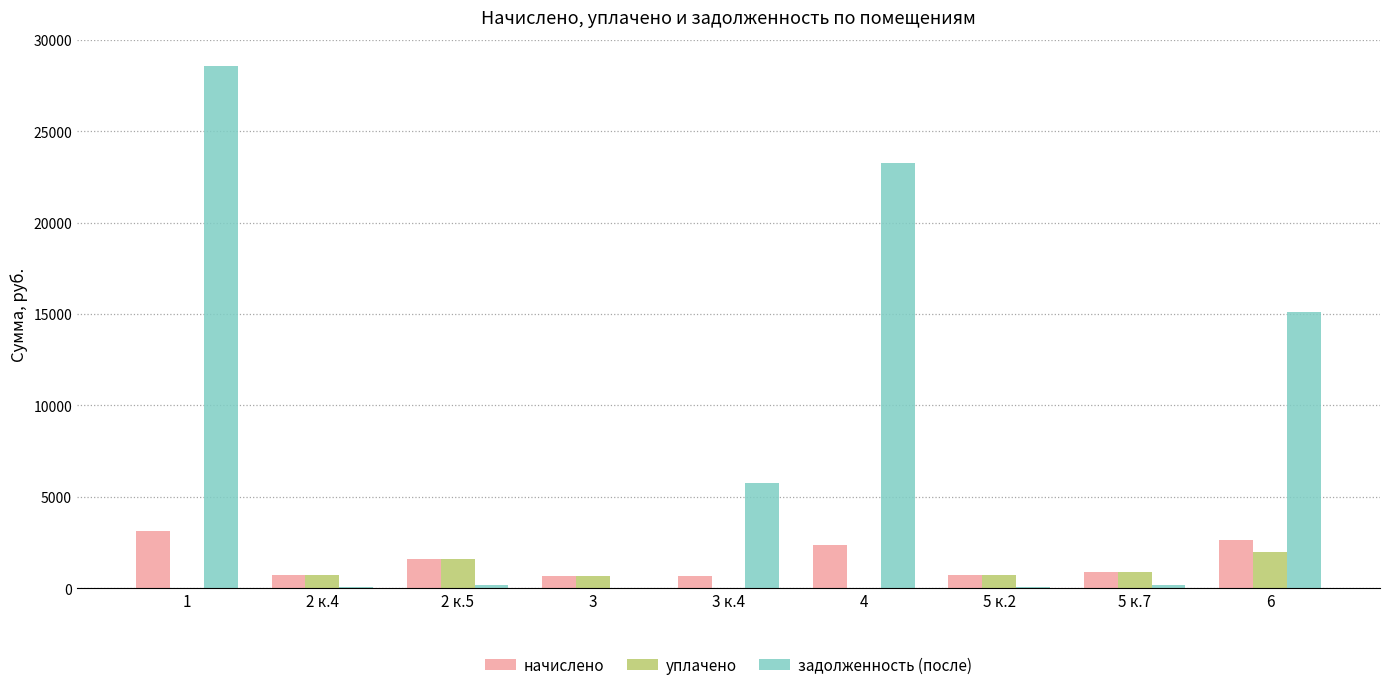

What is the maximum value for уплачено?

2000.0